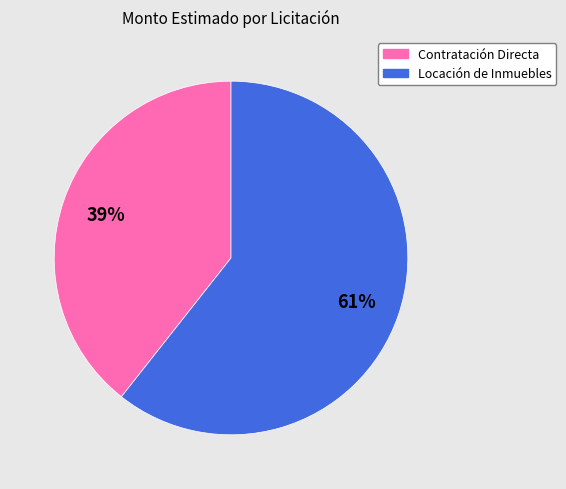

Do Locación de Inmuebles and Contratación Directa together represent more than half of the pie?

Yes